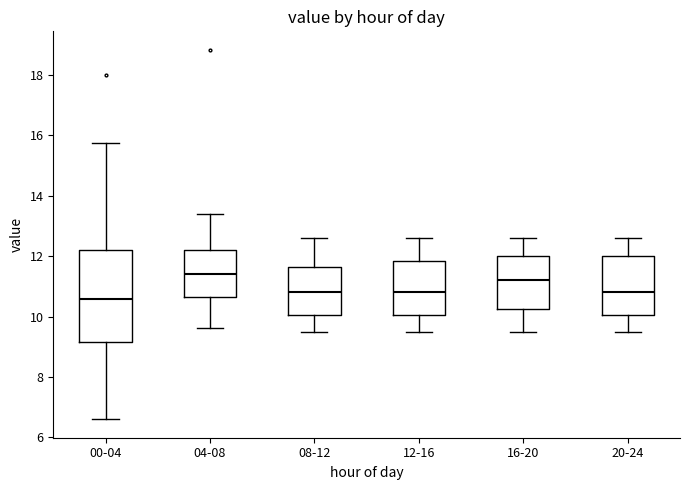

Which box's median line is the highest?

04-08